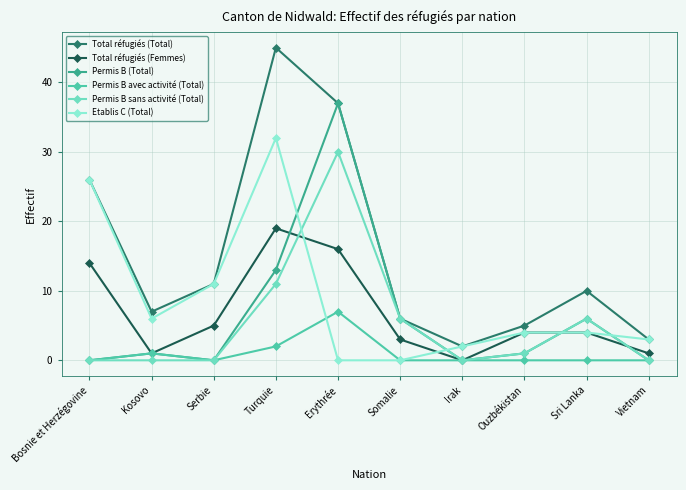

Does the chart have visible grid lines?

Yes